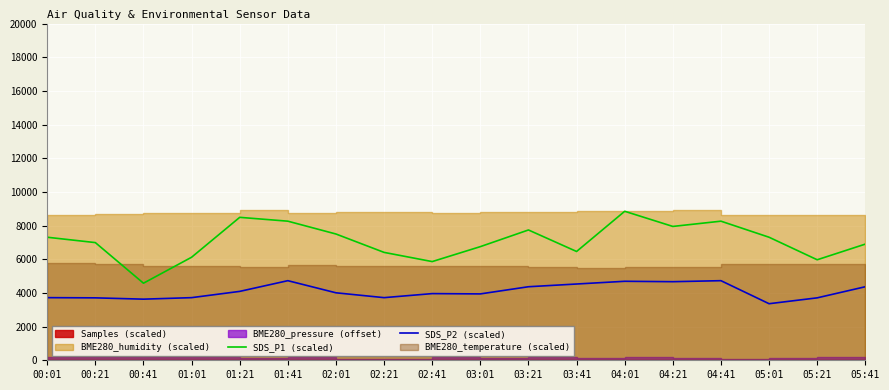

The value of SDS_P2 (scaled) at 01:41 is 1074. True or false?

False